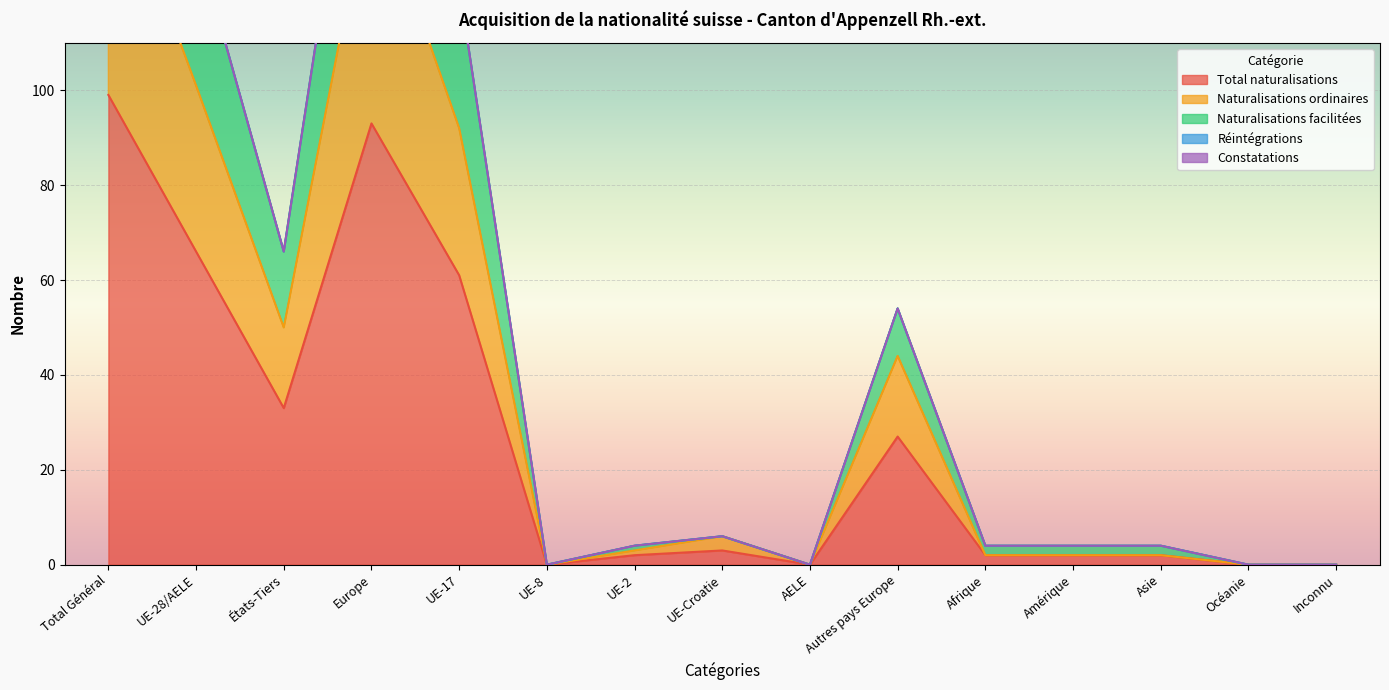

True or false: Réintégrations has more than 0 interior local peaks.

False